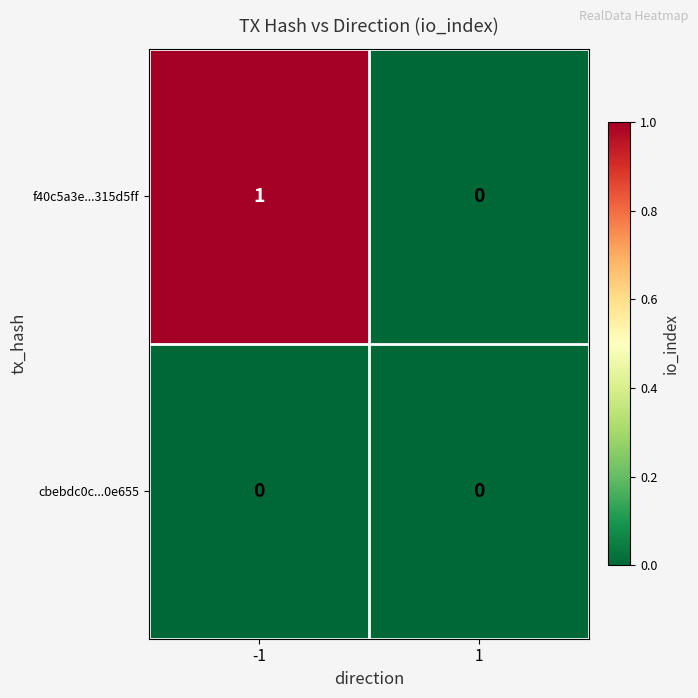

Reading left to right, extract all data points from this chart.

f40c5a3e...315d5ff: 1	0
cbebdc0c...0e655: 0	0